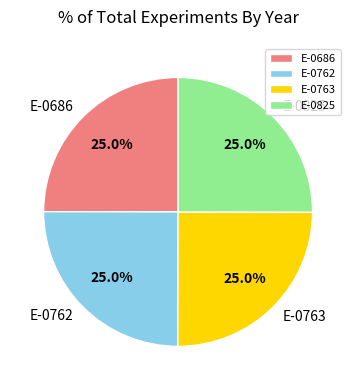

How many segments does this pie chart have?

4